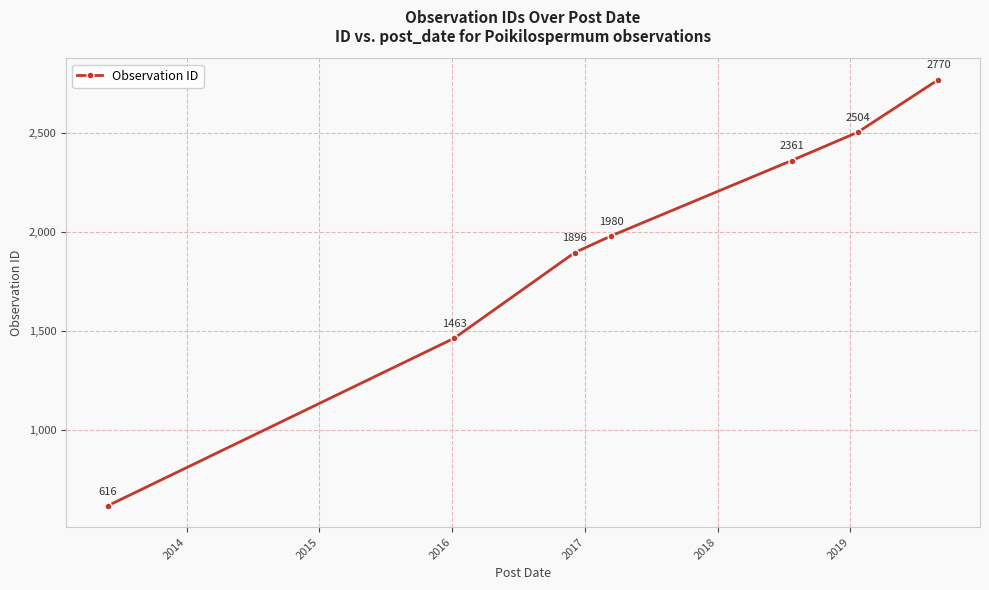

What is the difference between the maximum and minimum values?

2154